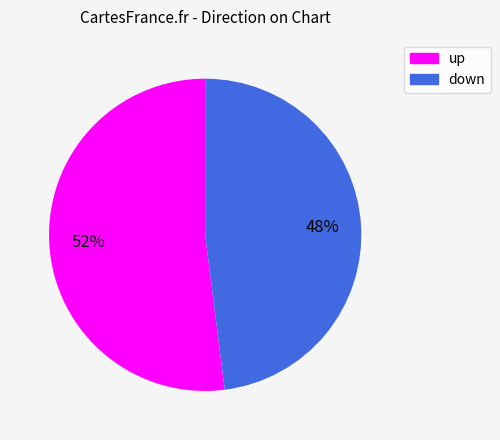

To the nearest percent, what is the average slice percentage?

50%